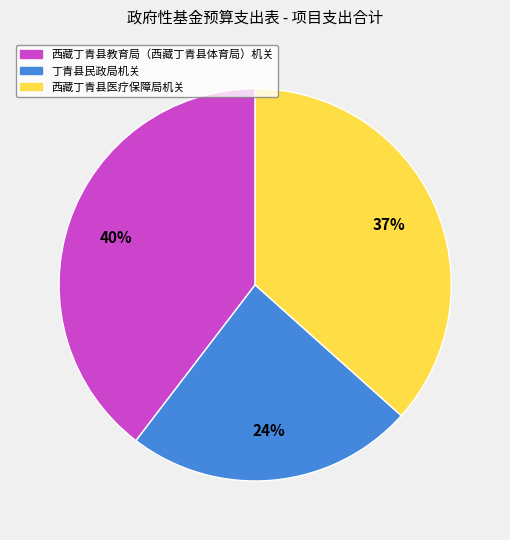

How many slices are in this pie chart?

3